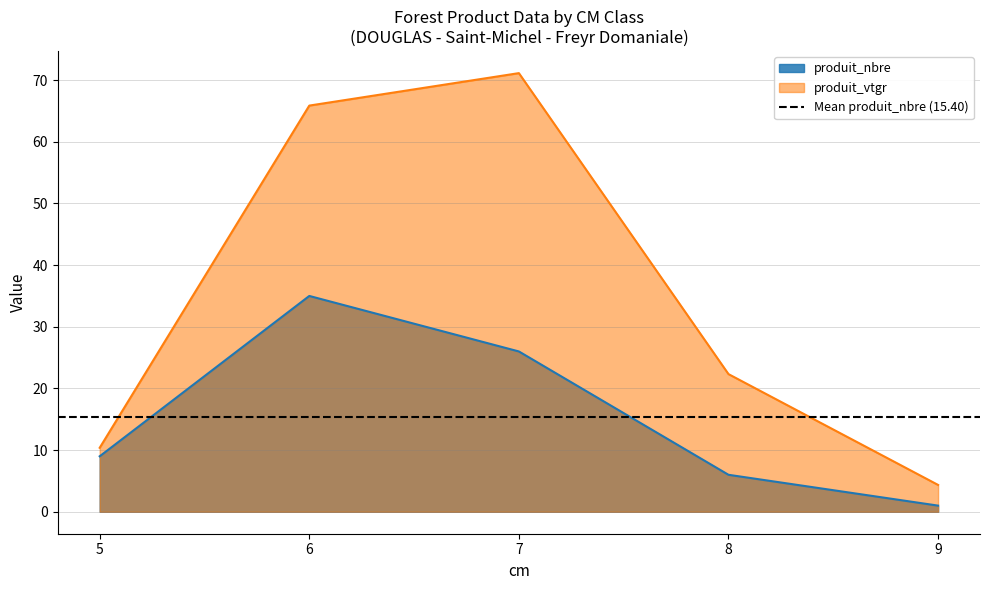

At how many categories does at least one series exceed 24?

2